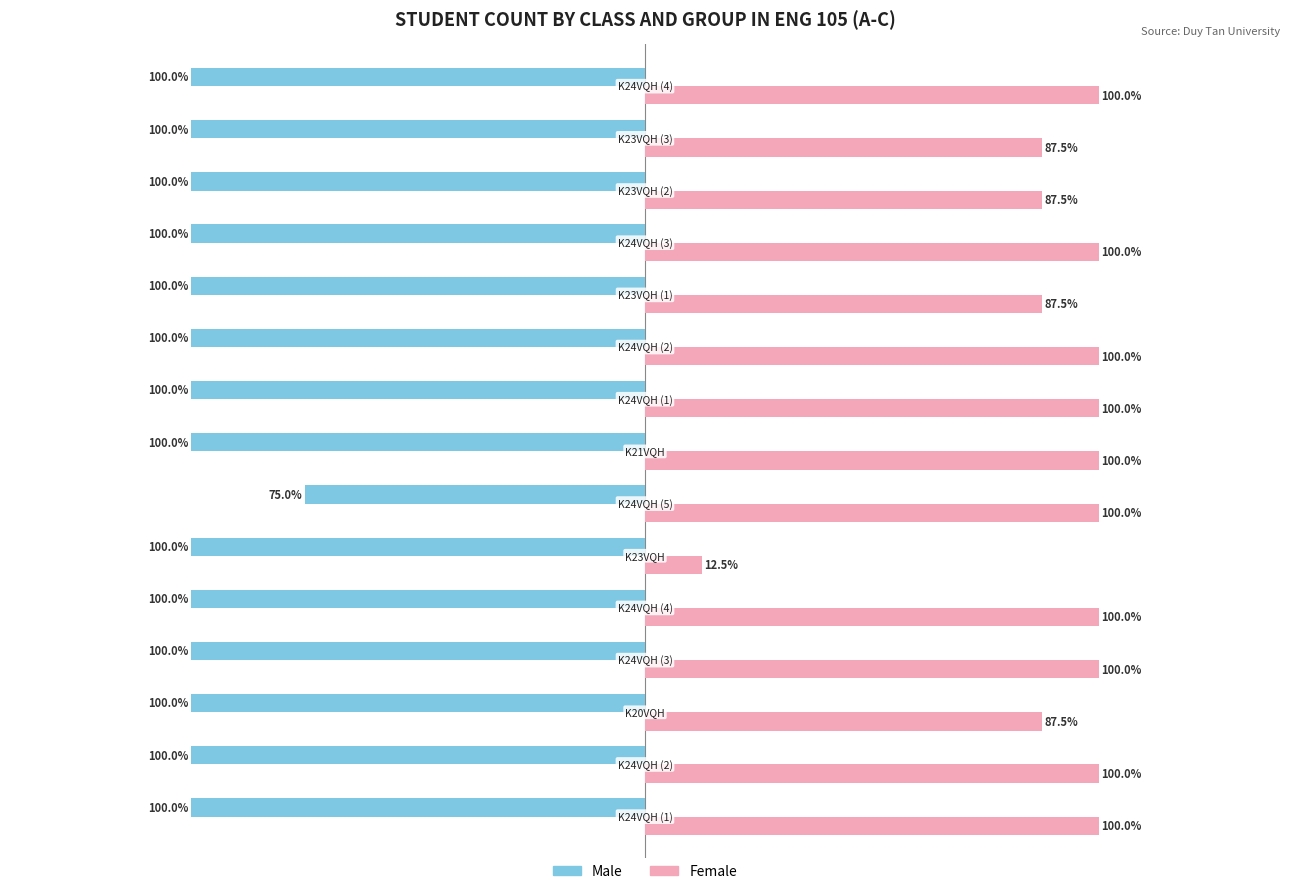

How many Male values are between -8 and -7?

14